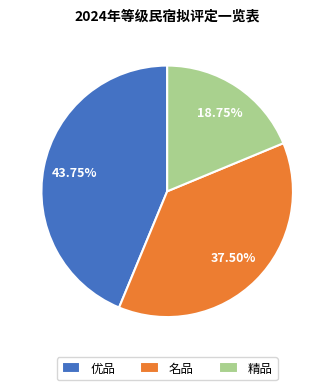

Rank the categories by value from lowest to highest.

精品, 名品, 优品